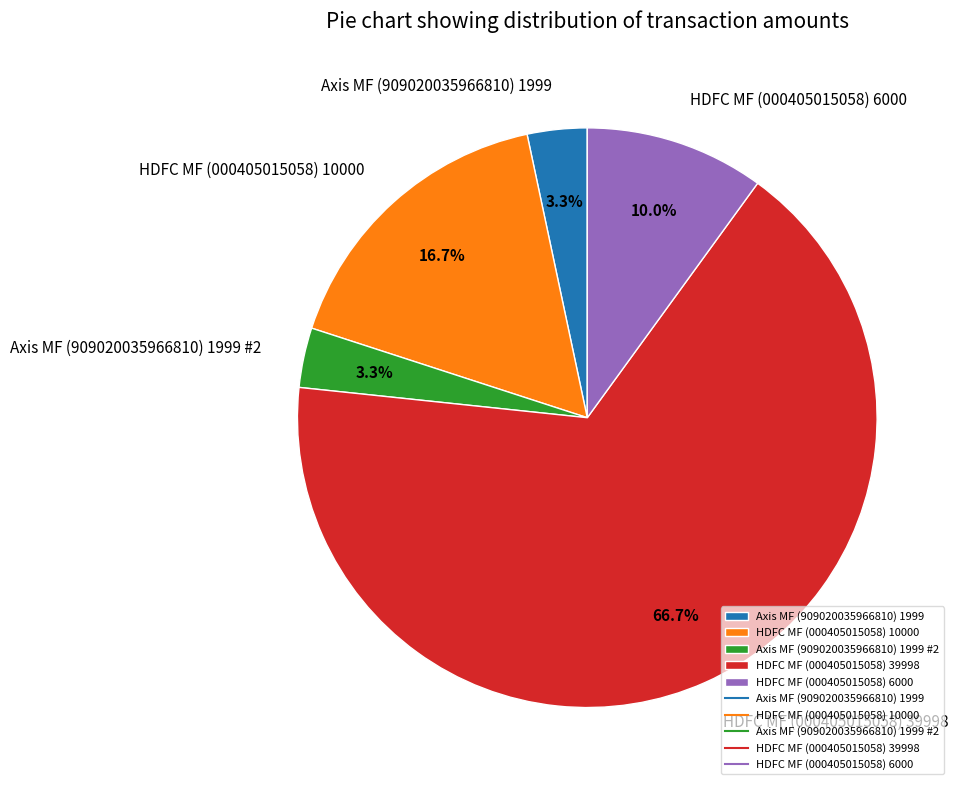

Approximately how many times larger is the value at HDFC MF (000405015058) 6000 compared to Axis MF (909020035966810) 1999 #2?

3.0